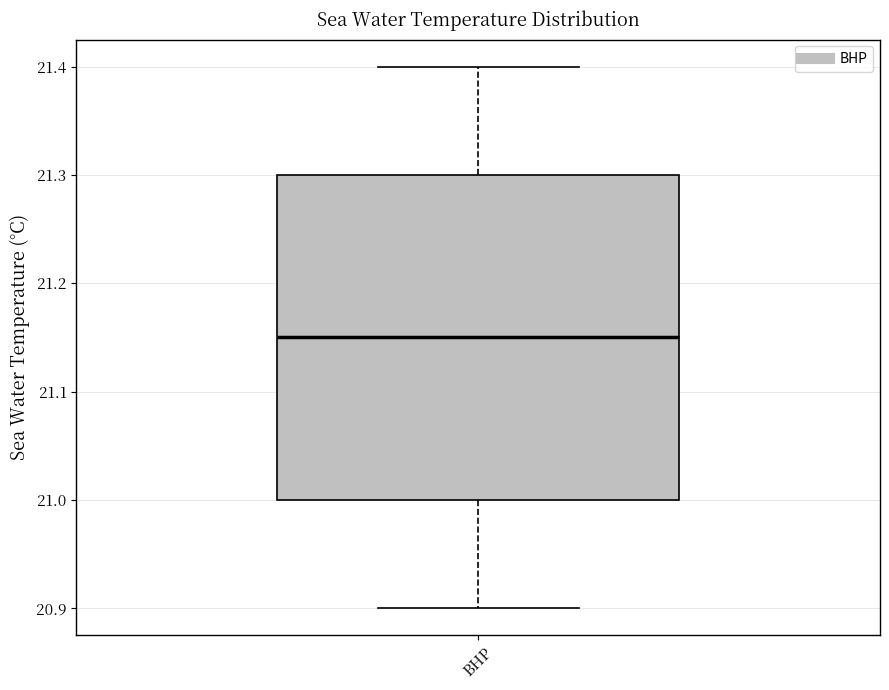

Transcribe this box plot: give where the median line is, the range the box spans, and where the two whiskers end, as read against the y-axis. The values are not printed on the chart, so give them approximately, as read against the axis.

median 21.15, box 21.00 to 21.30, whiskers 20.90 to 21.40